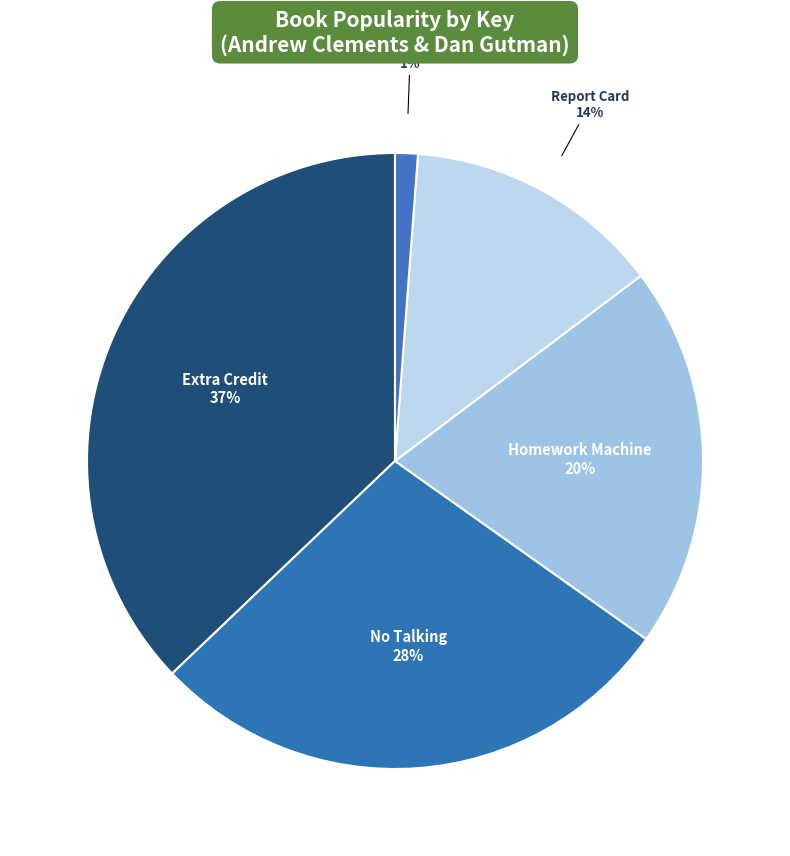

Which slice is the smallest?

Week in the Woods